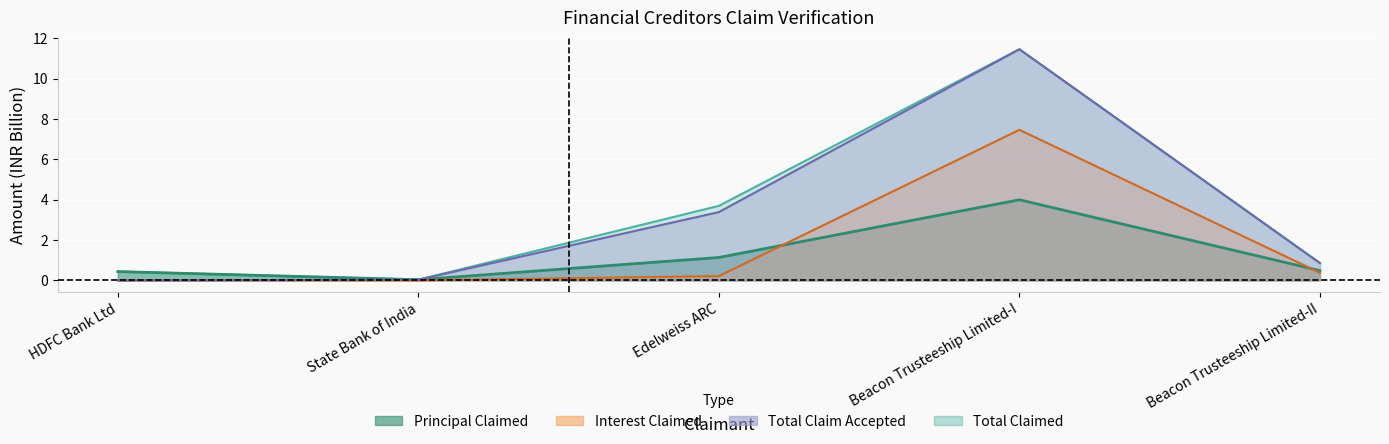

Reading right to left, what are all the values shown in this chart?

Principal Claimed: Beacon Trusteeship Limited-II=0.5	Beacon Trusteeship Limited-I=4.0	Edelweiss ARC=1.1	State Bank of India=0.0	HDFC Bank Ltd=0.4
Interest Claimed: Beacon Trusteeship Limited-II=0.4	Beacon Trusteeship Limited-I=7.5	Edelweiss ARC=0.2	State Bank of India=0.0	HDFC Bank Ltd=0.0
Total Claimed: Beacon Trusteeship Limited-II=0.9	Beacon Trusteeship Limited-I=11.5	Edelweiss ARC=3.7	State Bank of India=0.0	HDFC Bank Ltd=0.4
Total Claim Accepted: Beacon Trusteeship Limited-II=0.9	Beacon Trusteeship Limited-I=11.5	Edelweiss ARC=3.4	State Bank of India=0.0	HDFC Bank Ltd=0.0